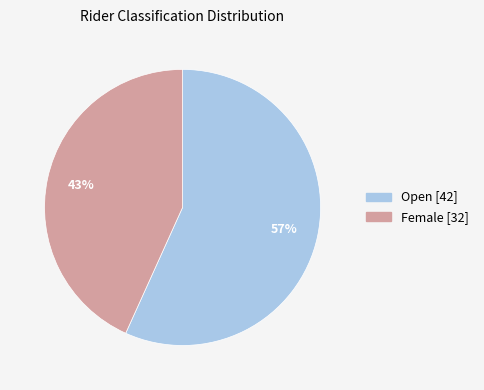

Rank the categories by value from lowest to highest.

Female, Open